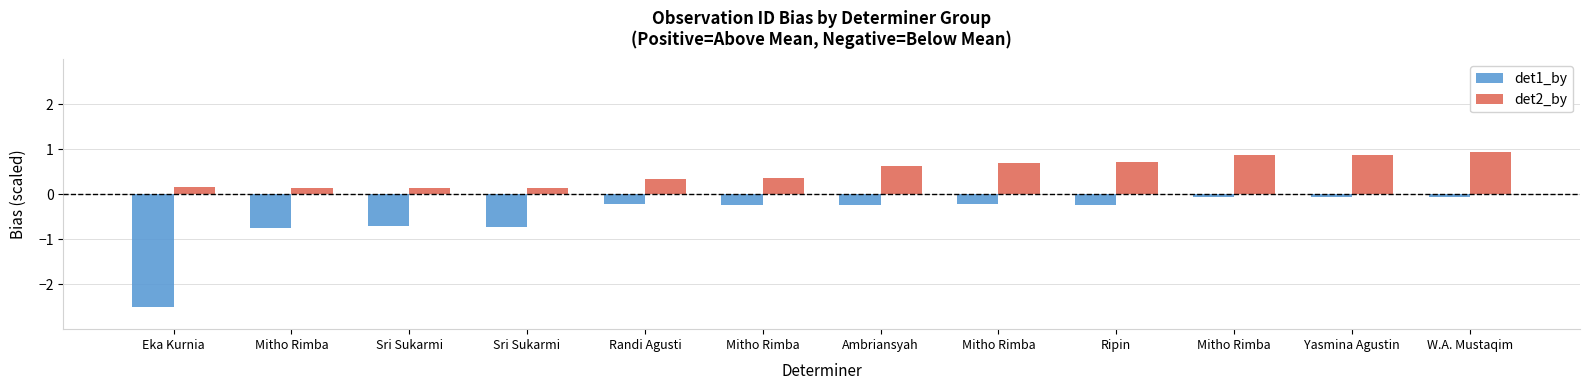

Does the chart contain stacked bars?

No